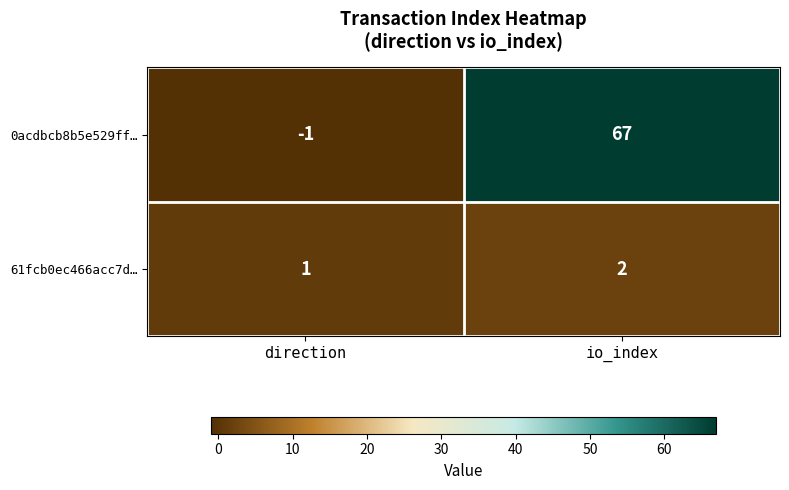

Reading right to left, what are all the values shown in this chart?

0acdbcb8b5e529ff…: 67	-1
61fcb0ec466acc7d…: 2	1